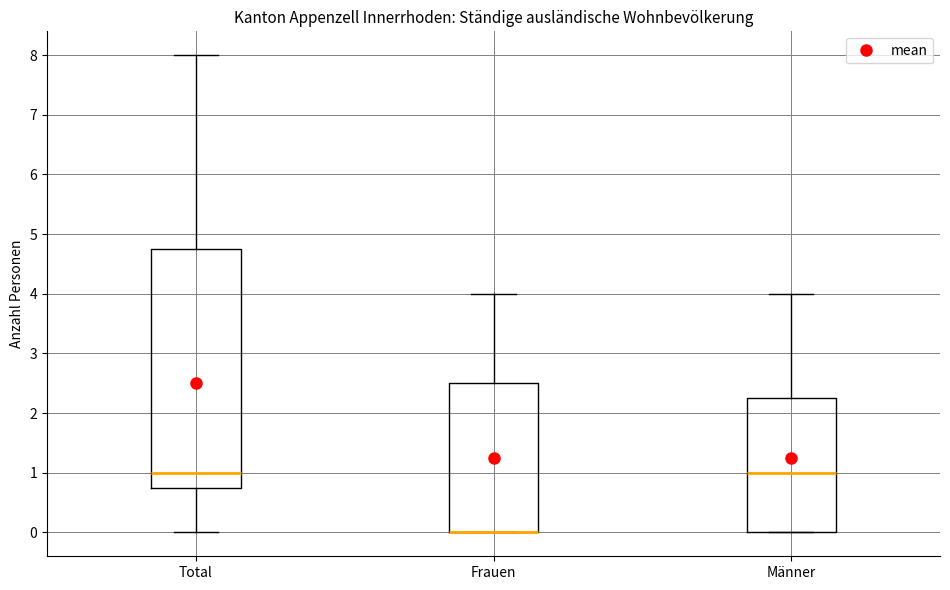

Where is the lower edge of the box for Männer on the y-axis? The values are not printed on the chart, so give them approximately, as read against the axis.

0.0